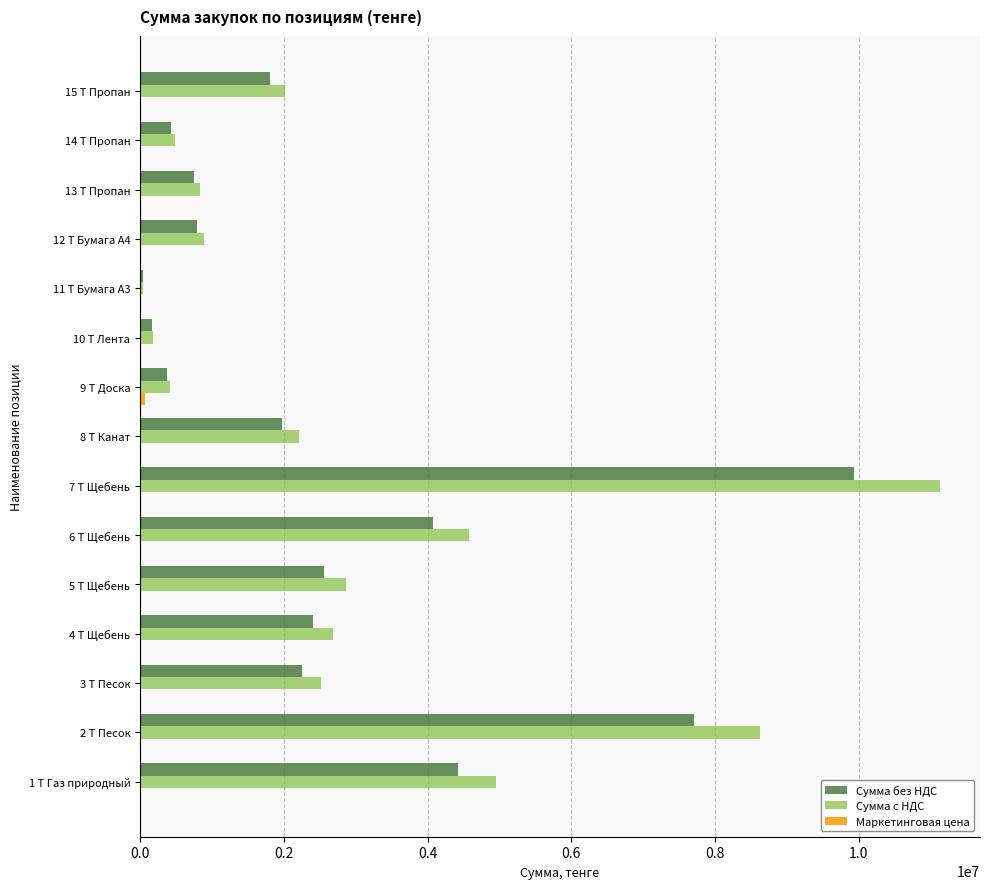

The value of Сумма с НДС at 2 Т Песок is 8624000.0. True or false?

True